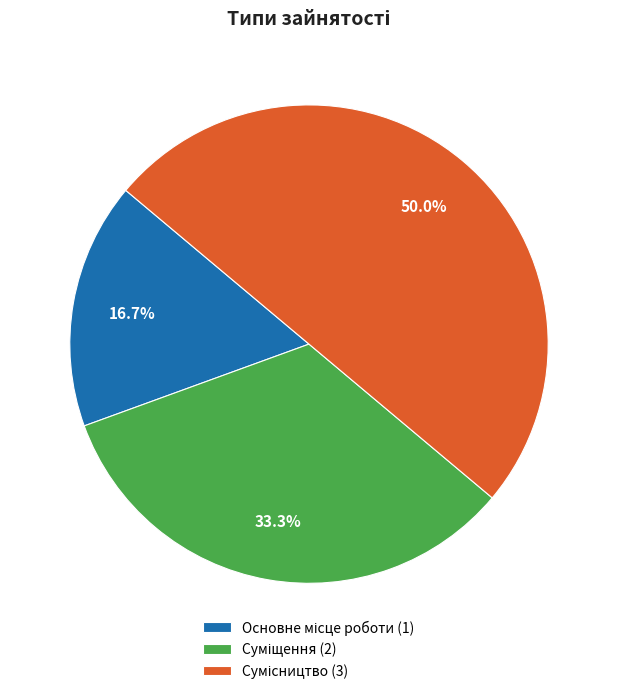

Count the number of slices in the pie.

3